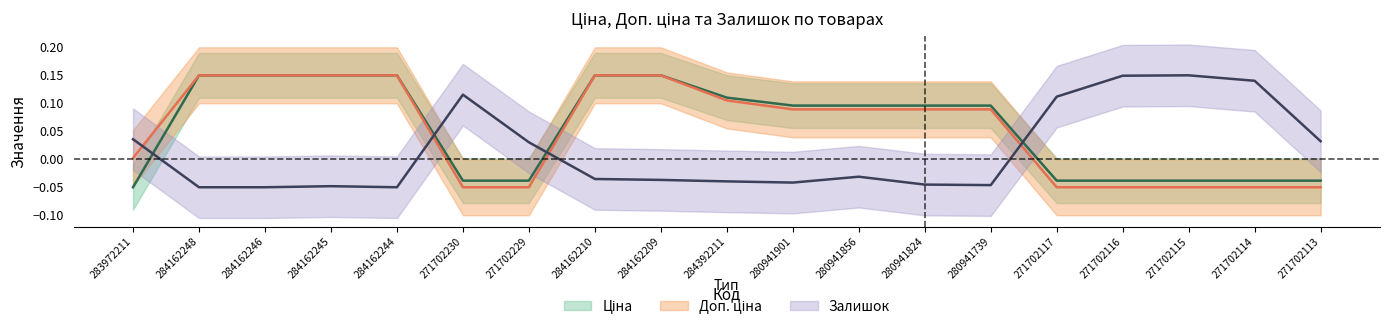

Reading left to right, what are all the values shown in this chart?

Ціна: 283972211=-0.1	284162248=0.2	284162246=0.2	284162245=0.2	284162244=0.2	271702230=-0.0	271702229=-0.0	284162210=0.2	284162209=0.2	284392211=0.1	280941901=0.1	280941856=0.1	280941824=0.1	280941739=0.1	271702117=-0.0	271702116=-0.0	271702115=-0.0	271702114=-0.0	271702113=-0.0
Доп. ціна: 283972211=0.0	284162248=0.2	284162246=0.2	284162245=0.2	284162244=0.2	271702230=-0.1	271702229=-0.1	284162210=0.2	284162209=0.2	284392211=0.1	280941901=0.1	280941856=0.1	280941824=0.1	280941739=0.1	271702117=-0.1	271702116=-0.1	271702115=-0.1	271702114=-0.1	271702113=-0.1
Залишок: 283972211=0.0	284162248=-0.1	284162246=-0.1	284162245=-0.0	284162244=-0.1	271702230=0.1	271702229=0.0	284162210=-0.0	284162209=-0.0	284392211=-0.0	280941901=-0.0	280941856=-0.0	280941824=-0.0	280941739=-0.0	271702117=0.1	271702116=0.1	271702115=0.2	271702114=0.1	271702113=0.0